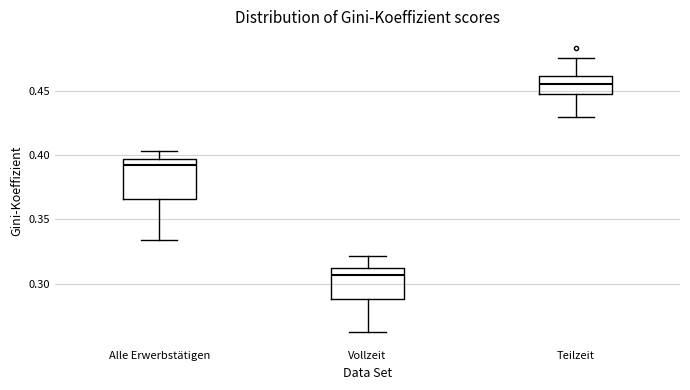

Comparing the boxes themselves (not the whiskers), which one is the tallest?

Alle Erwerbstätigen